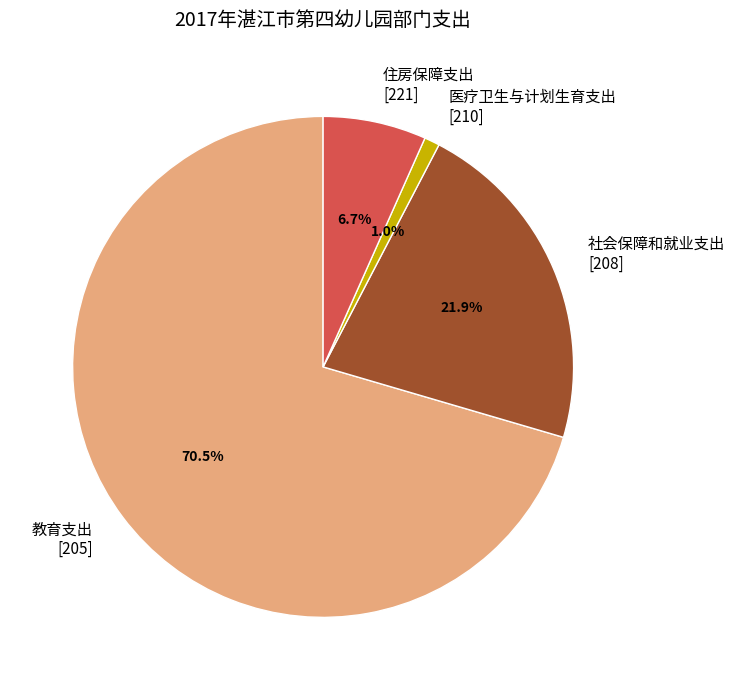

Is there a majority slice in this chart?

Yes